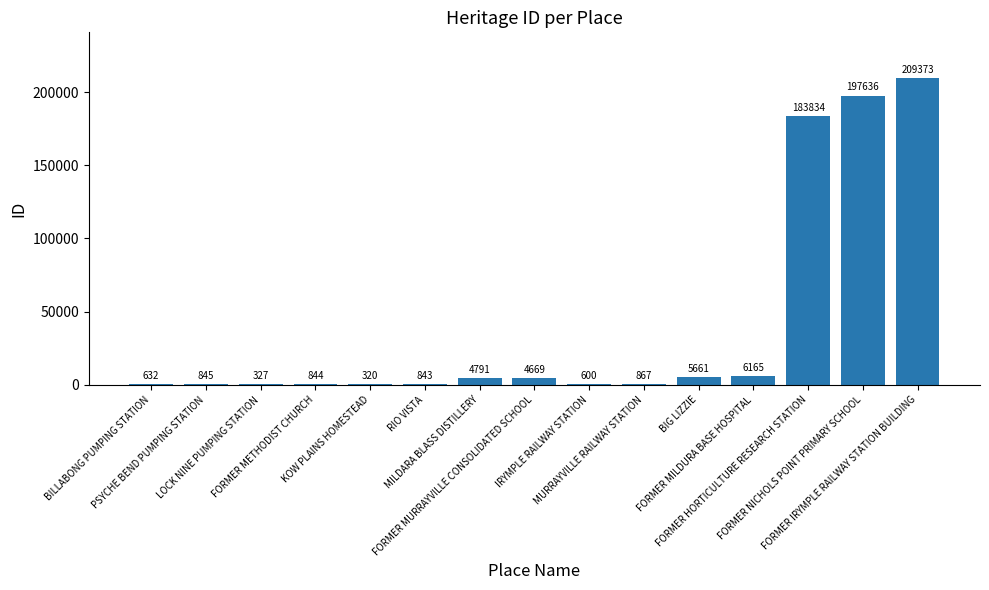

The value at FORMER HORTICULTURE RESEARCH STATION is 183834. True or false?

True